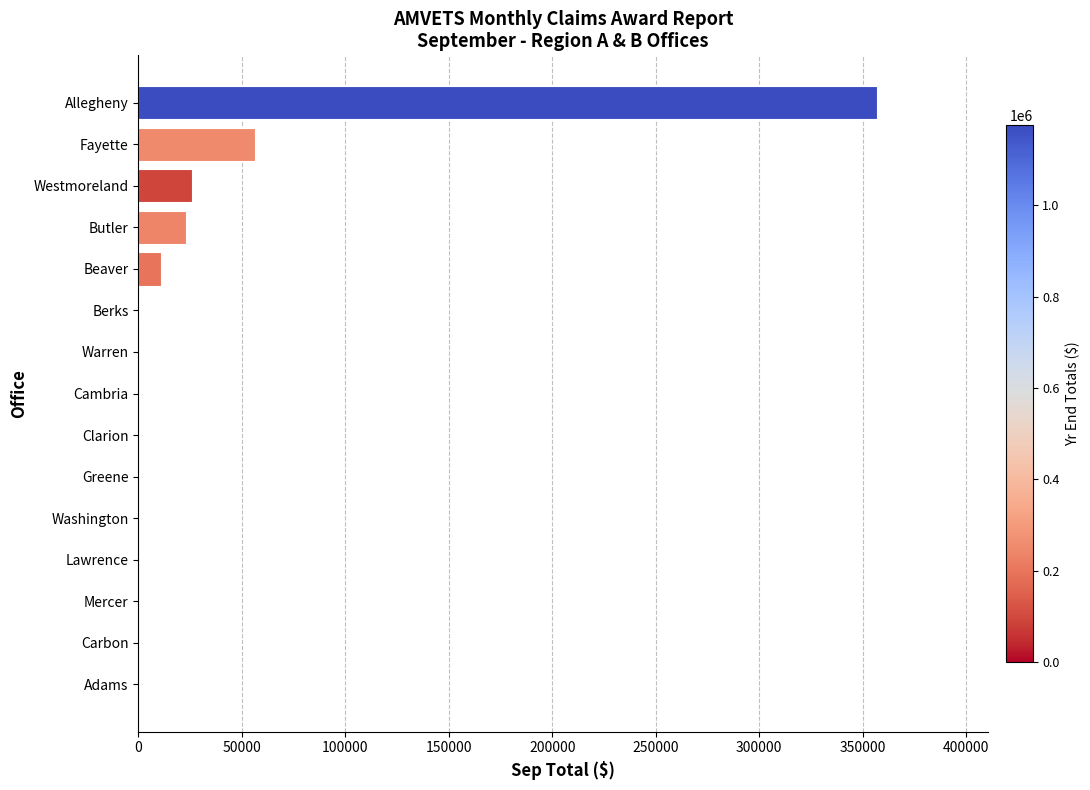

True or false: the data shows 0 at Cambria.

True